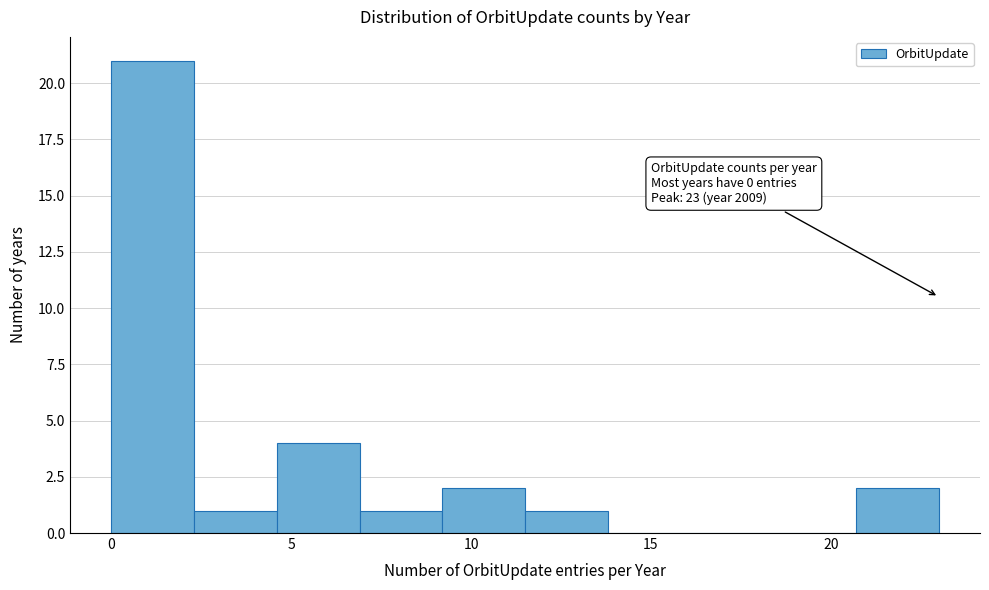

Over which range of the x-axis is the bar tallest?

0.0 to 2.3